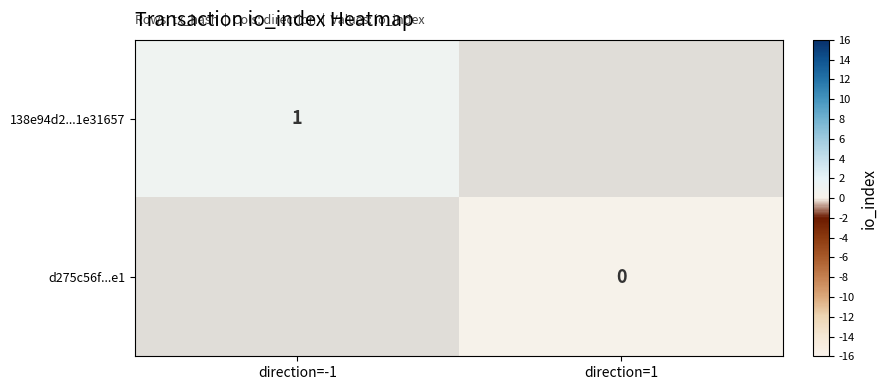

Is the value of d275c56f...e1 at direction=1 greater than the value of 138e94d2...1e31657 at direction=-1?

No